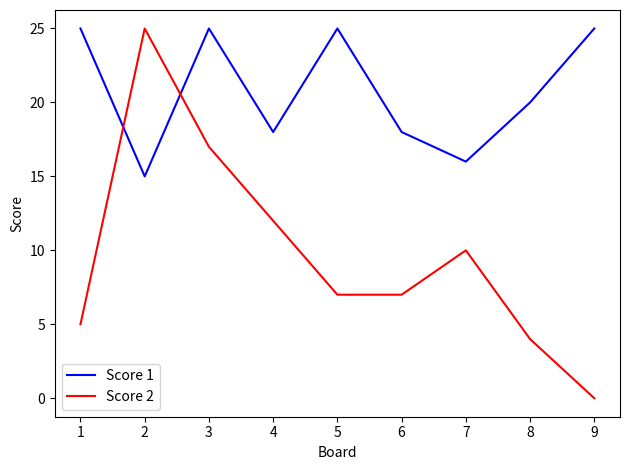

Where do Score 2 and Score 1 first cross each other?

1 and 2